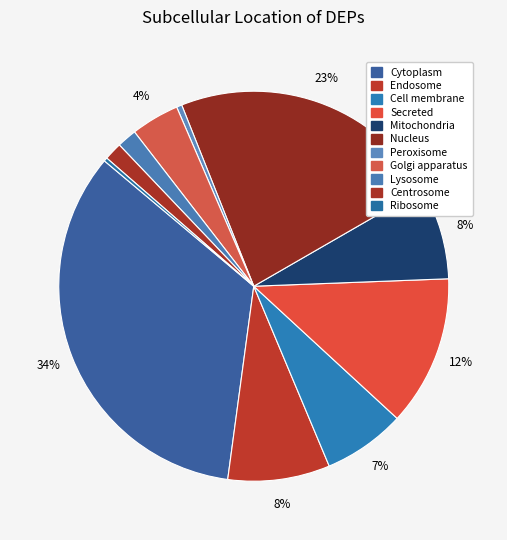

Rank the categories by value from highest to lowest.

Cytoplasm, Nucleus, Secreted, Endosome, Mitochondria, Cell membrane, Golgi apparatus, Lysosome, Centrosome, Peroxisome, Ribosome